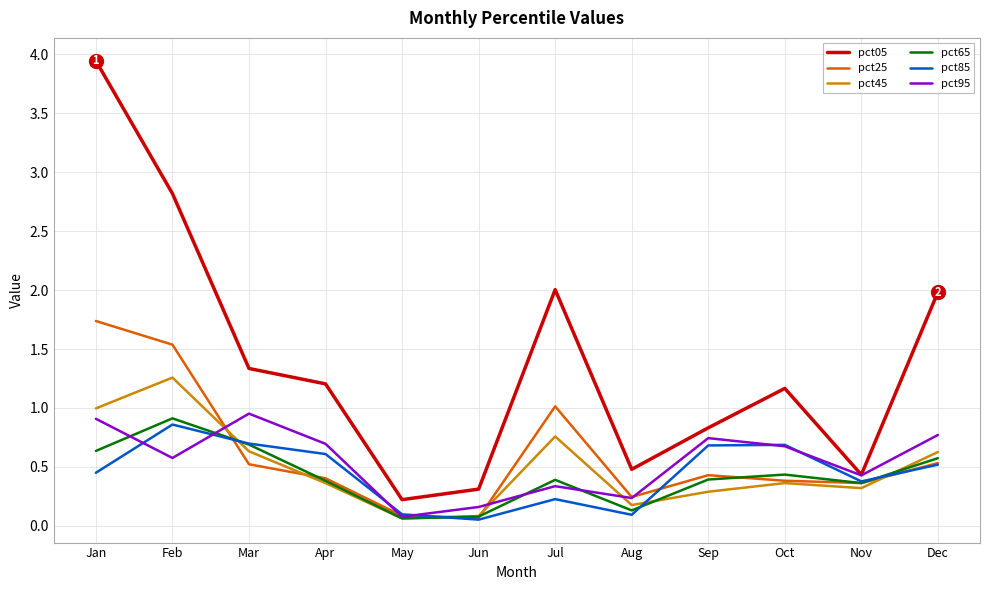

True or false: pct25 has more than 1 points higher than both neighbors.

True